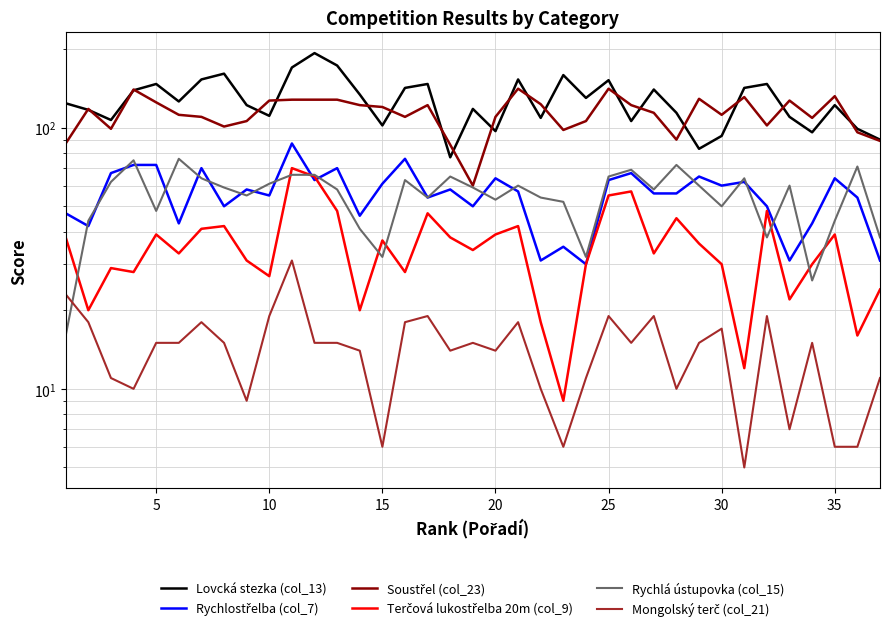

Is the value of Rychlostřelba (col_7) at 30 greater than the value of Terčová lukostřelba 20m (col_9) at 26?

Yes